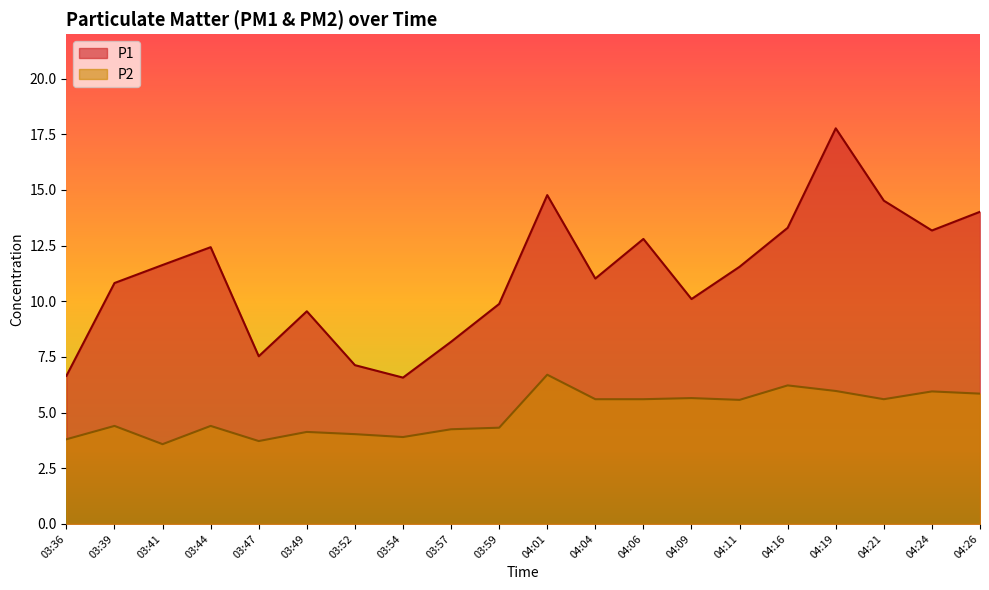

True or false: P1 and P2 cross at least once.

False